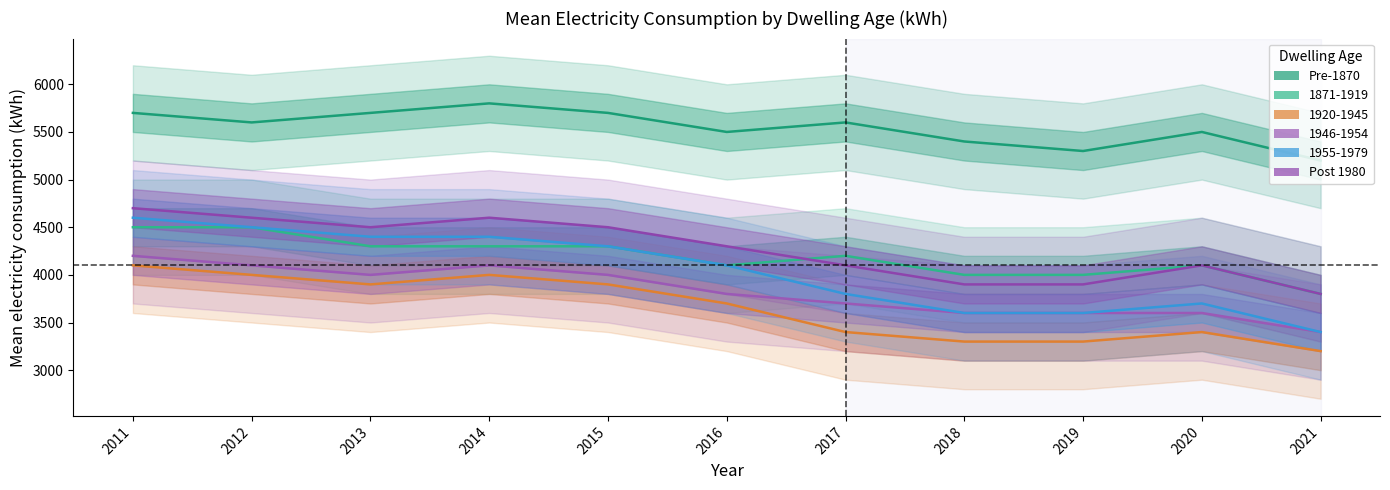

How many interior local peaks does the Pre-1870 series have?

3